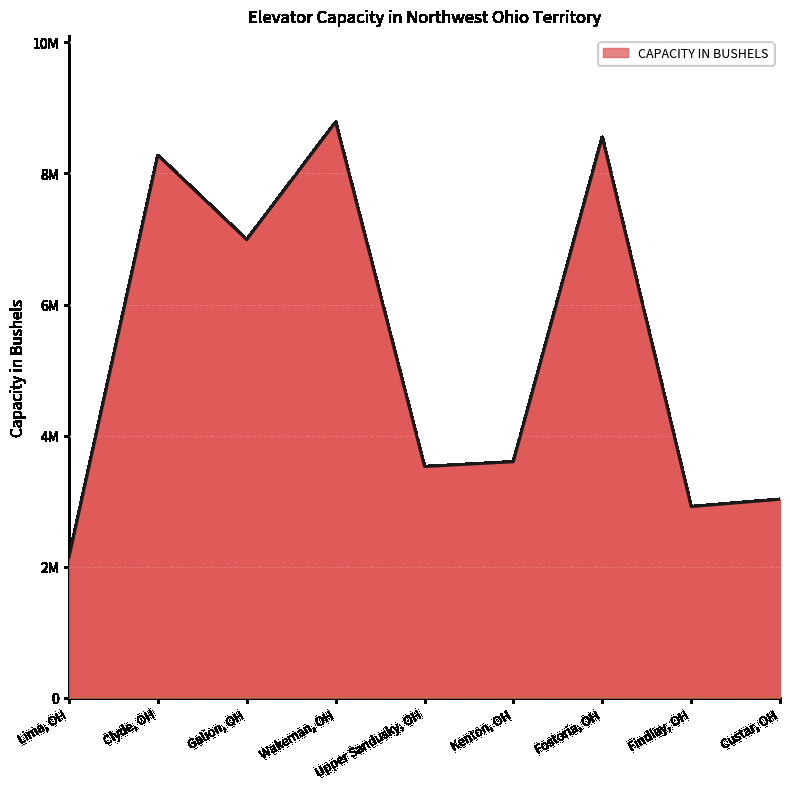

Rank the categories by value from highest to lowest.

Wakeman, OH, Fostoria, OH, Clyde, OH, Galion, OH, Kenton, OH, Upper Sandusky, OH, Custar, OH, Findlay, OH, Lima, OH